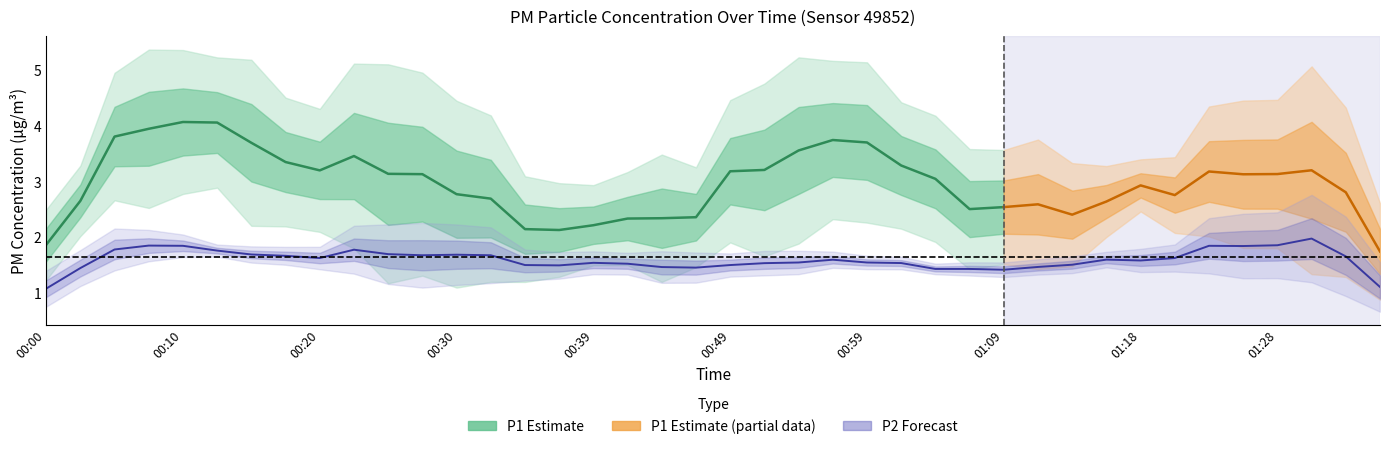

Which series has the largest total across all categories?

P1